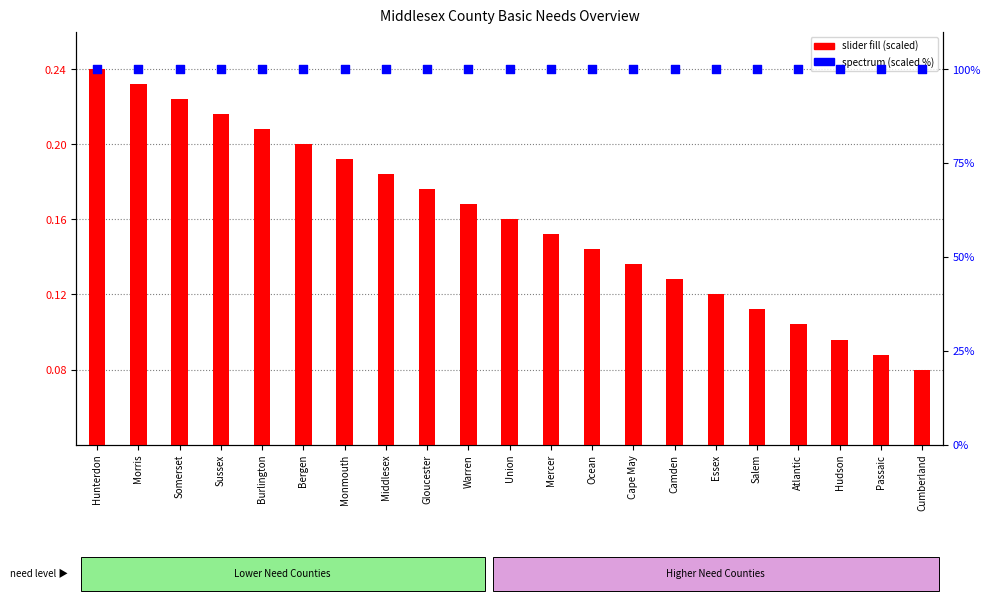

Which series has the widest spread of Y values?

slider fill (scaled)